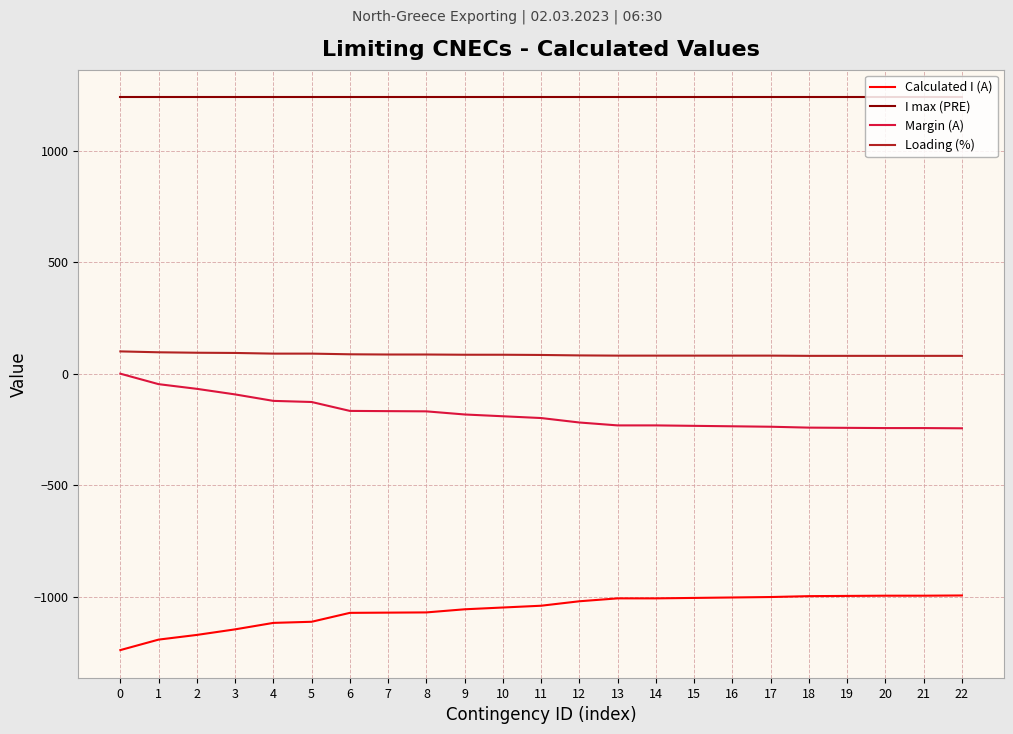

Is this an area chart (filled region under the line)?

No